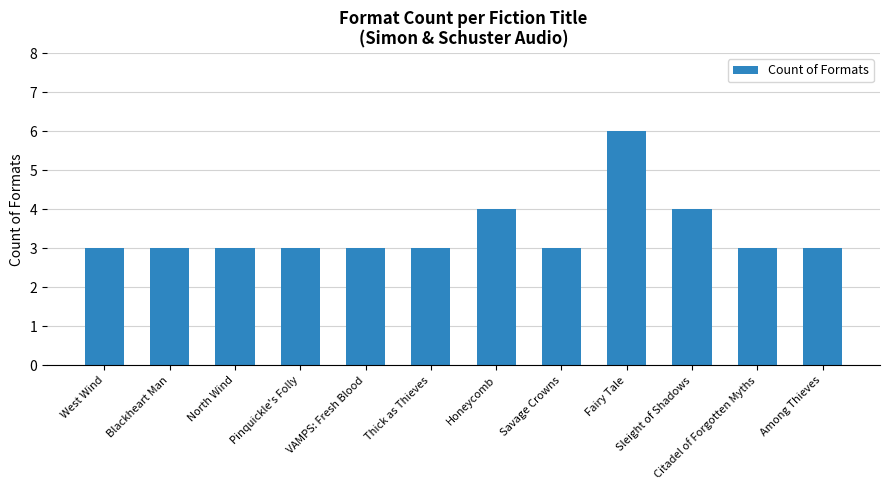

What value does the data have at North Wind?

3